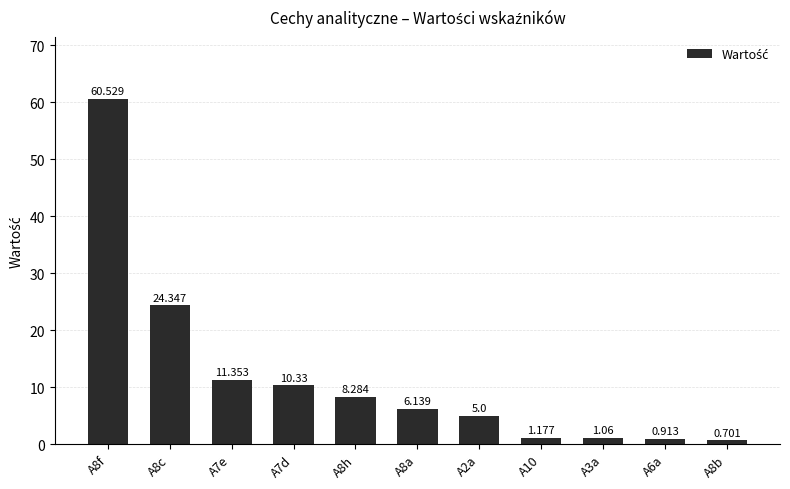

At which label does the data first exceed 6?

A8f